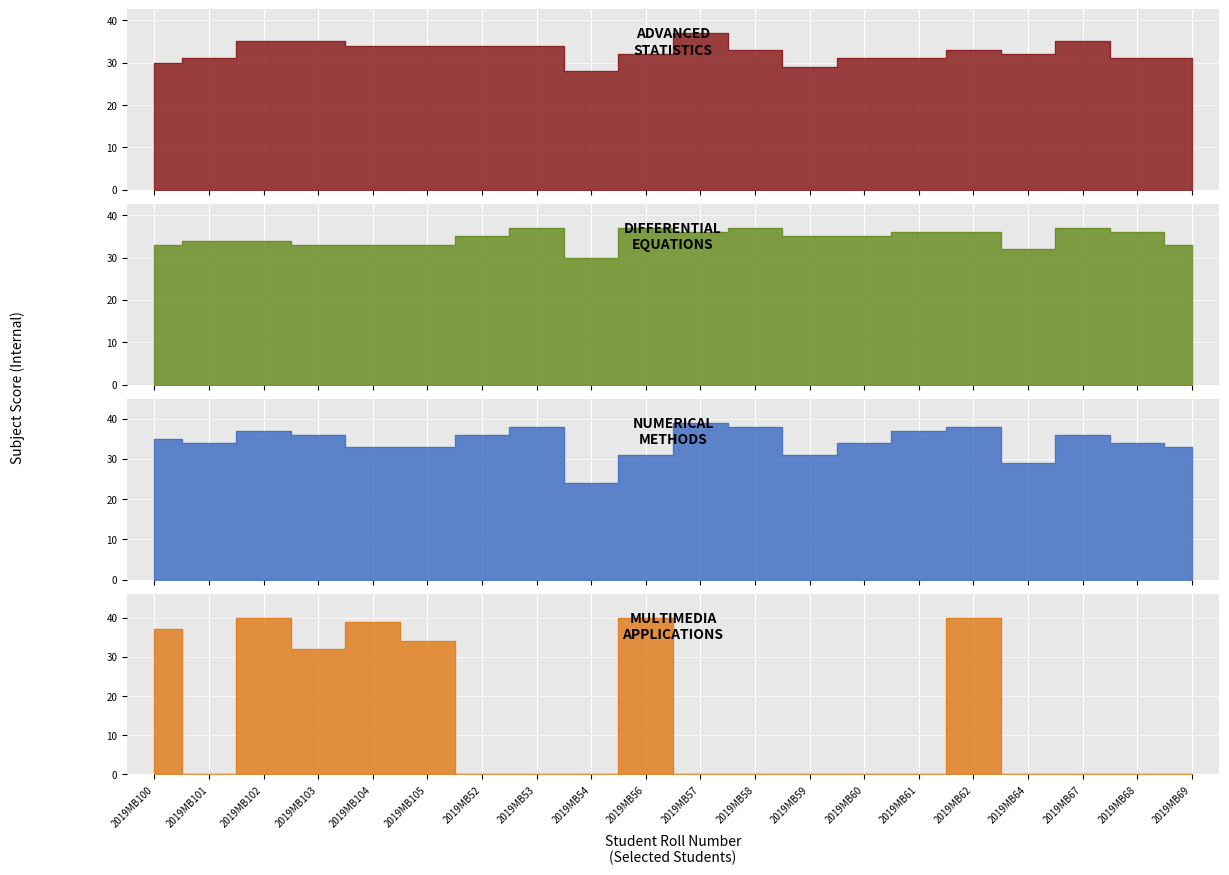

What is the label of the 18th point from the left?

2019MB67